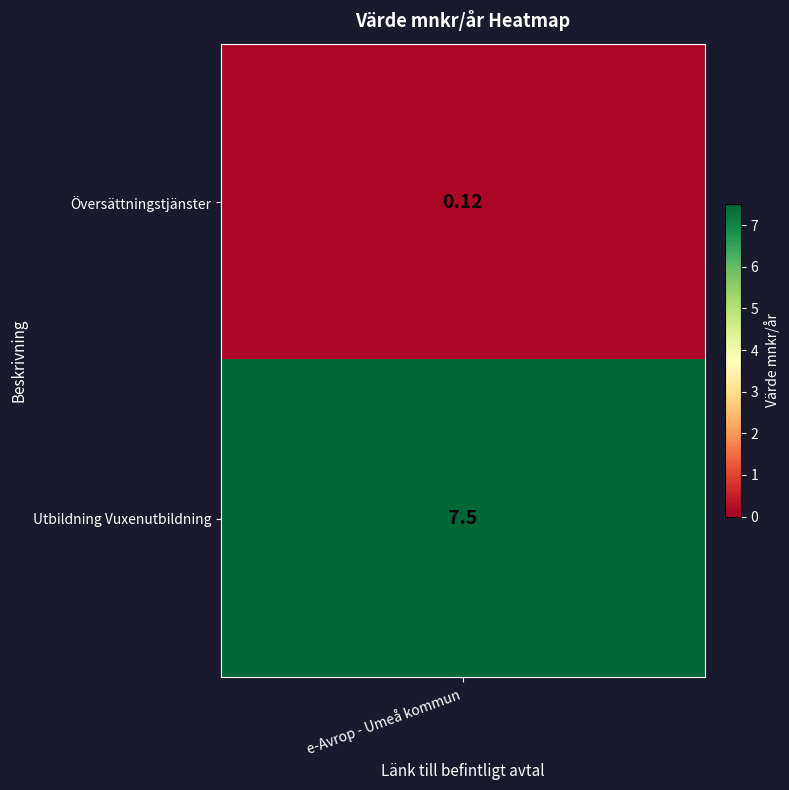

At which label is the value closest to 3?

Översättningstjänster